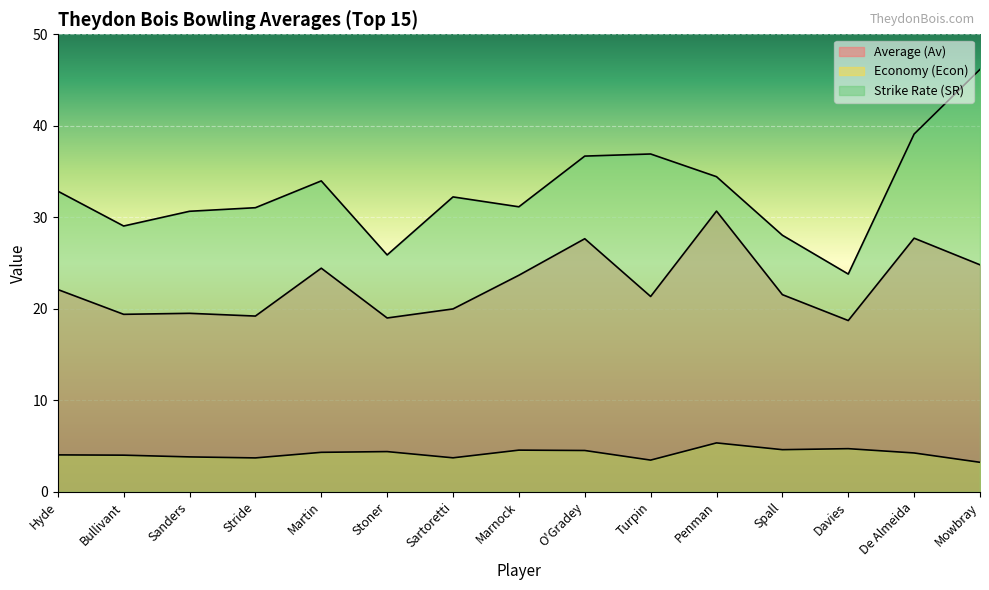

What is the difference between the highest and lowest values at Sartoretti?

28.5